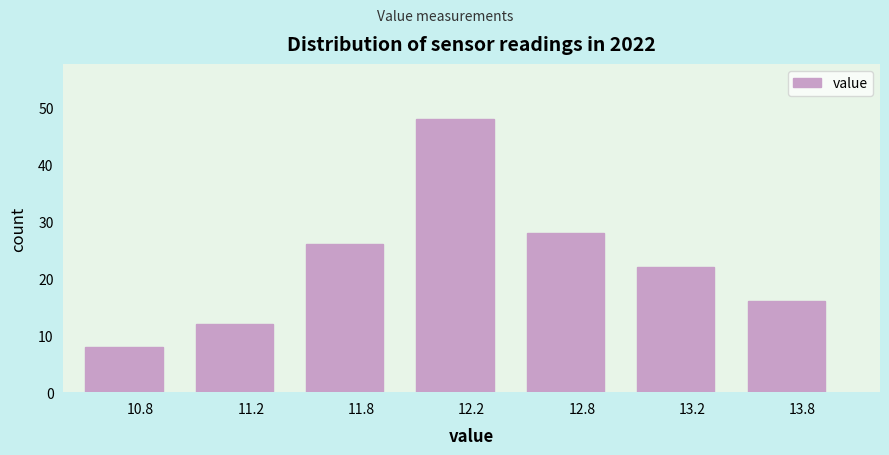

Reading left to right, transcribe all the data shown in this chart.

8	12	26	48	28	22	16